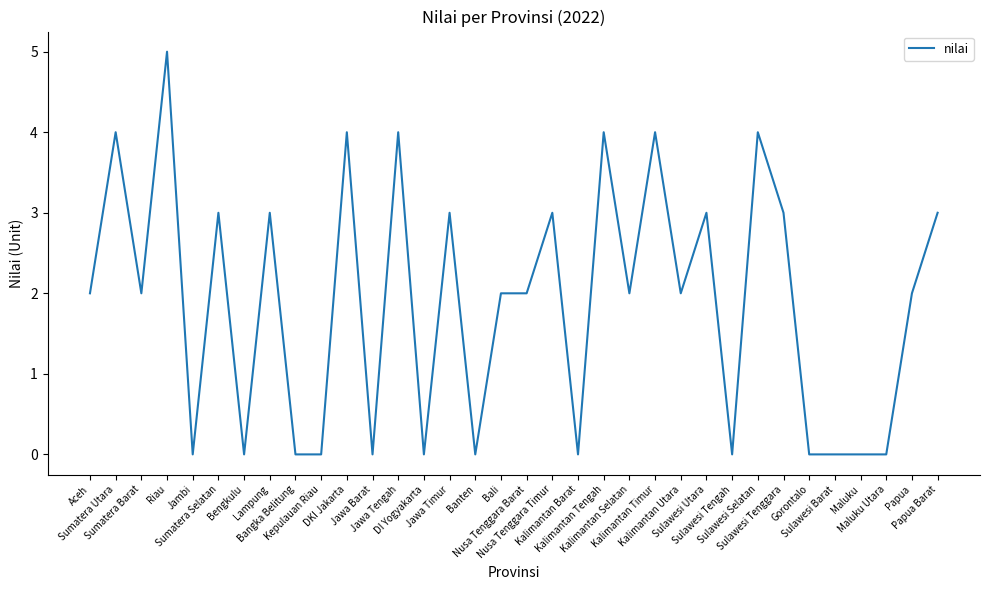

What is the greatest value displayed?

5